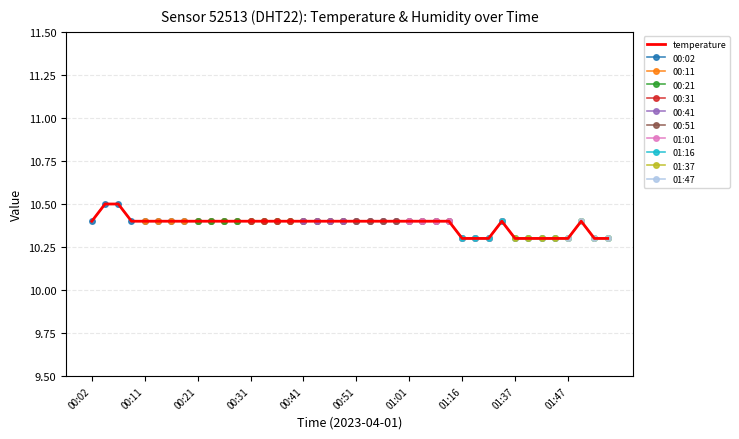

List the labels in order of value, largest first.

00:04, 00:06, 00:02, 00:09, 00:11, 00:14, 00:16, 00:19, 00:21, 00:24, 00:26, 00:28, 00:31, 00:33, 00:36, 00:38, 00:41, 00:43, 00:46, 00:48, 00:51, 00:53, 00:56, 00:58, 01:01, 01:03, 01:11, 01:13, 01:32, 01:50, 01:16, 01:21, 01:27, 01:37, 01:40, 01:42, 01:45, 01:47, 01:52, 01:54